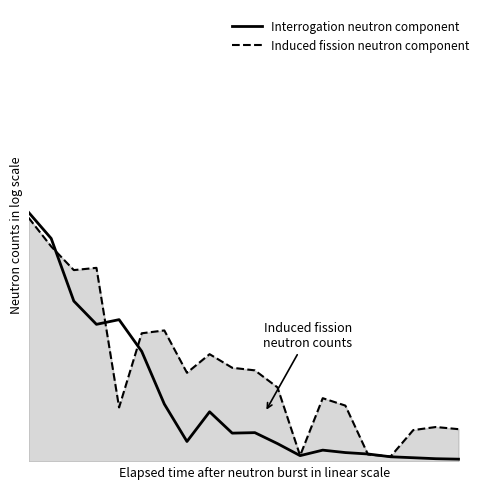

What are all the series names shown in the legend?

Interrogation neutron component, Induced fission neutron component